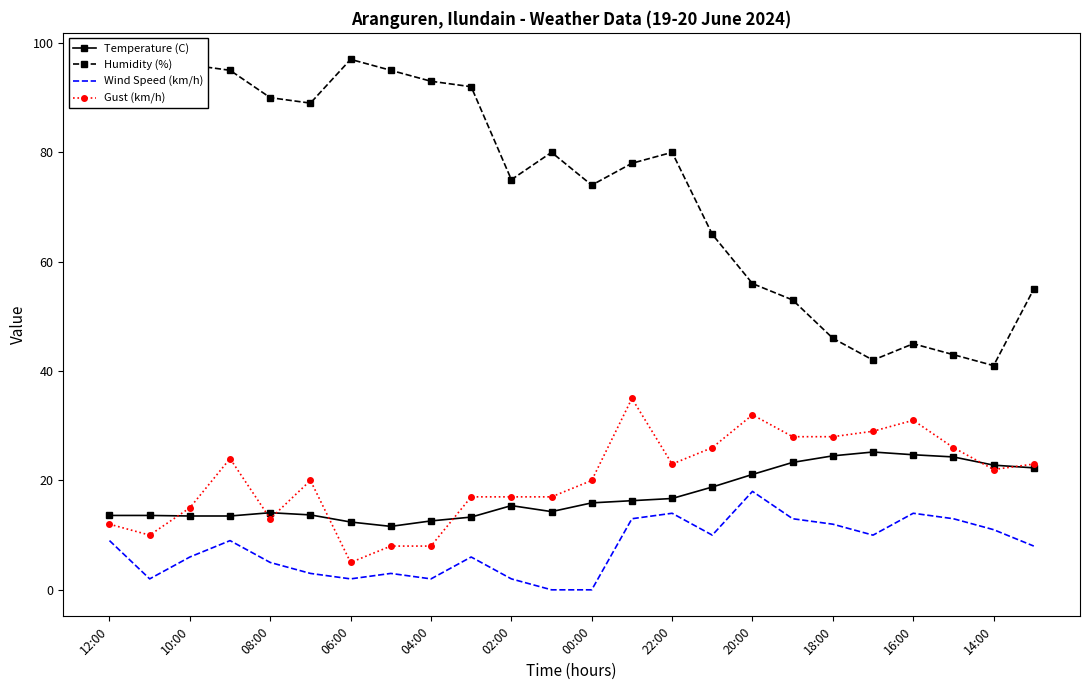

The value of Wind Speed (km/h) at 00:00 is 10.5. True or false?

False